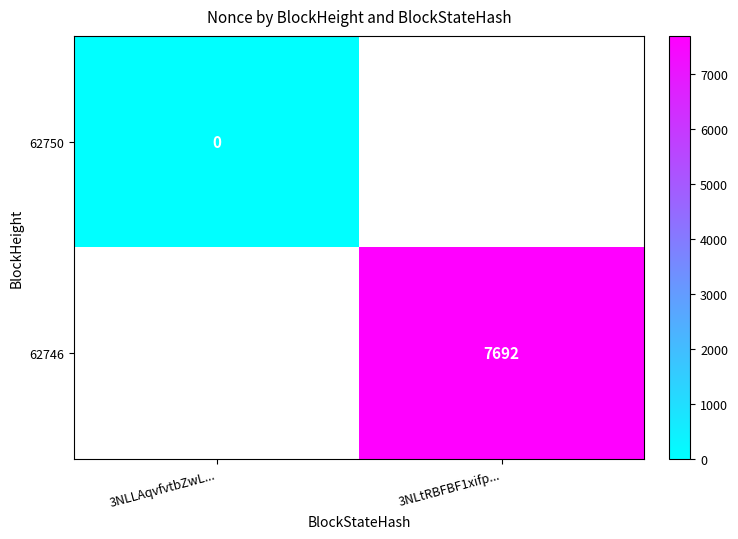

The value of 62746 at 3NLtRBFBF1xifp... is 2834. True or false?

False